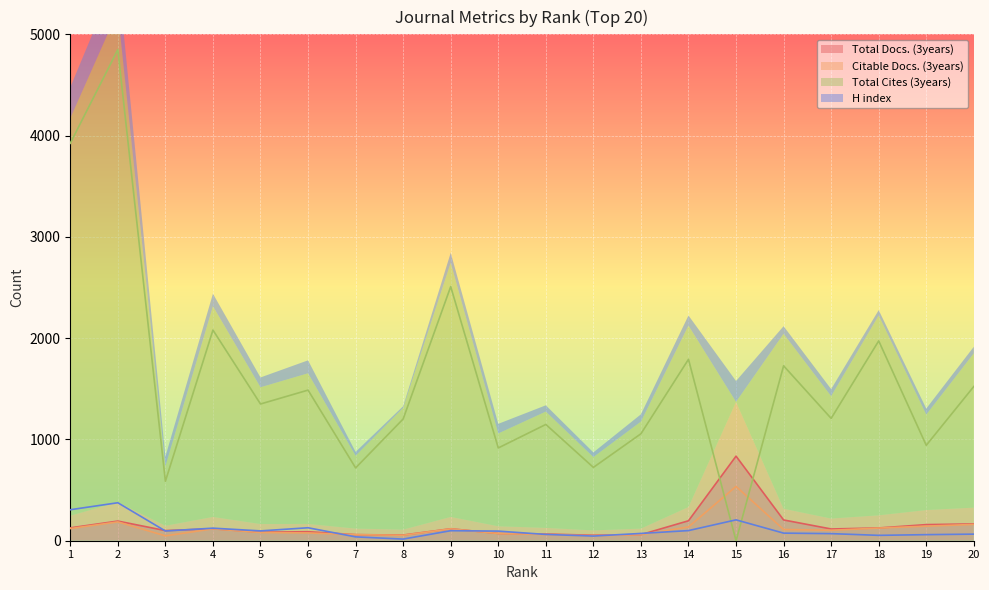

How many lines are shown in the chart?

4